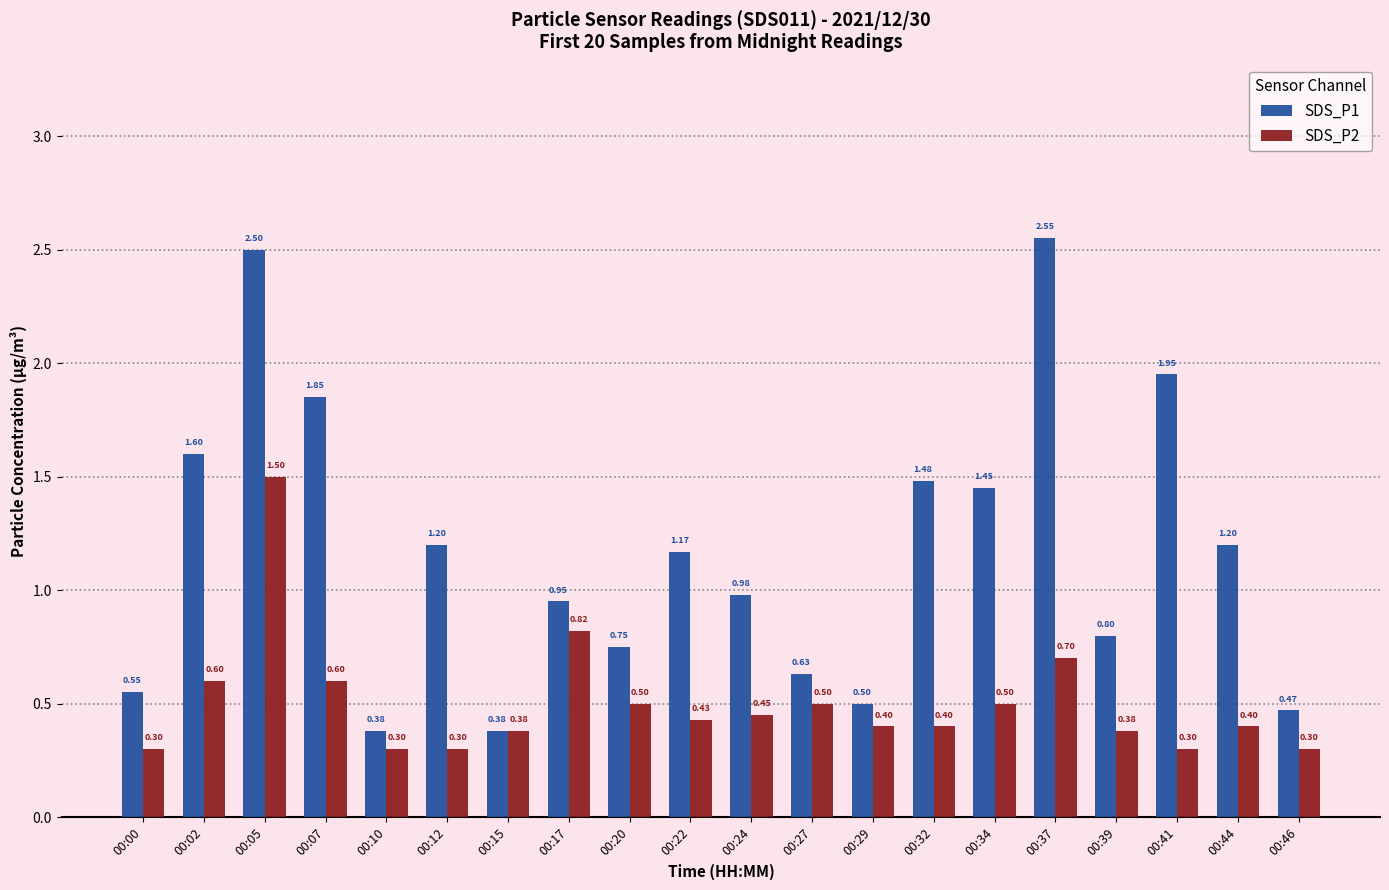

What is the difference between the maximum and minimum values in the SDS_P2 series?

1.2